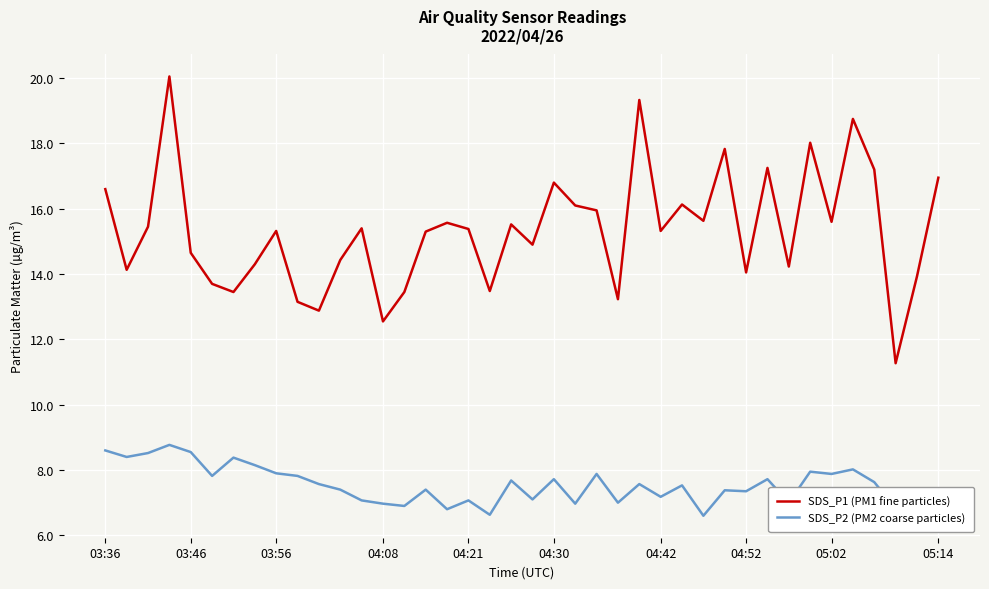

True or false: SDS_P2 (PM2 coarse particles) and SDS_P1 (PM1 fine particles) intersect in this chart.

False